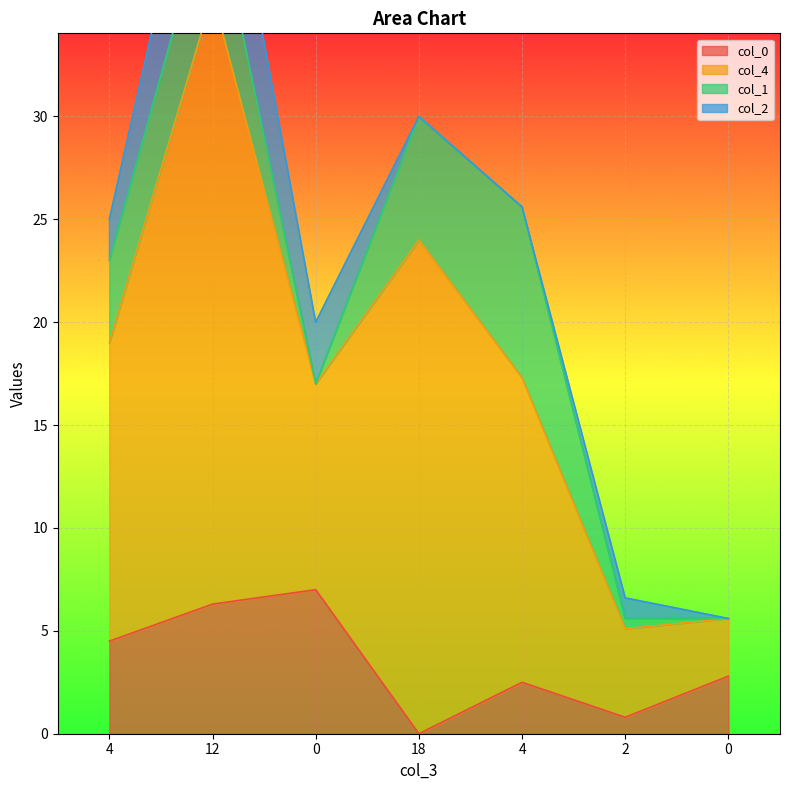

Which label corresponds to the largest value in the chart?

12